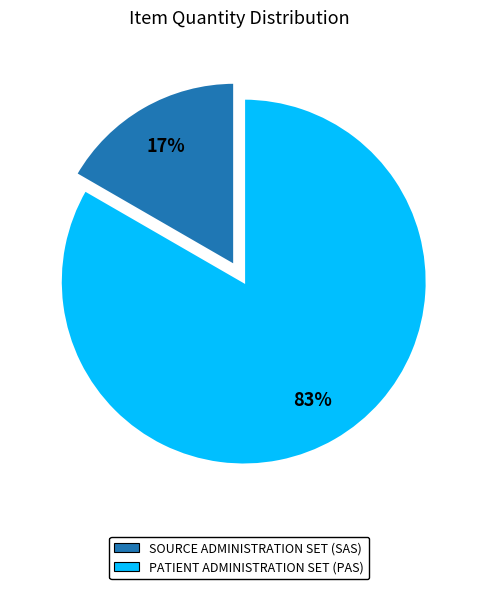

Rank the categories by value from highest to lowest.

PATIENT ADMINISTRATION SET (PAS), SOURCE ADMINISTRATION SET (SAS)